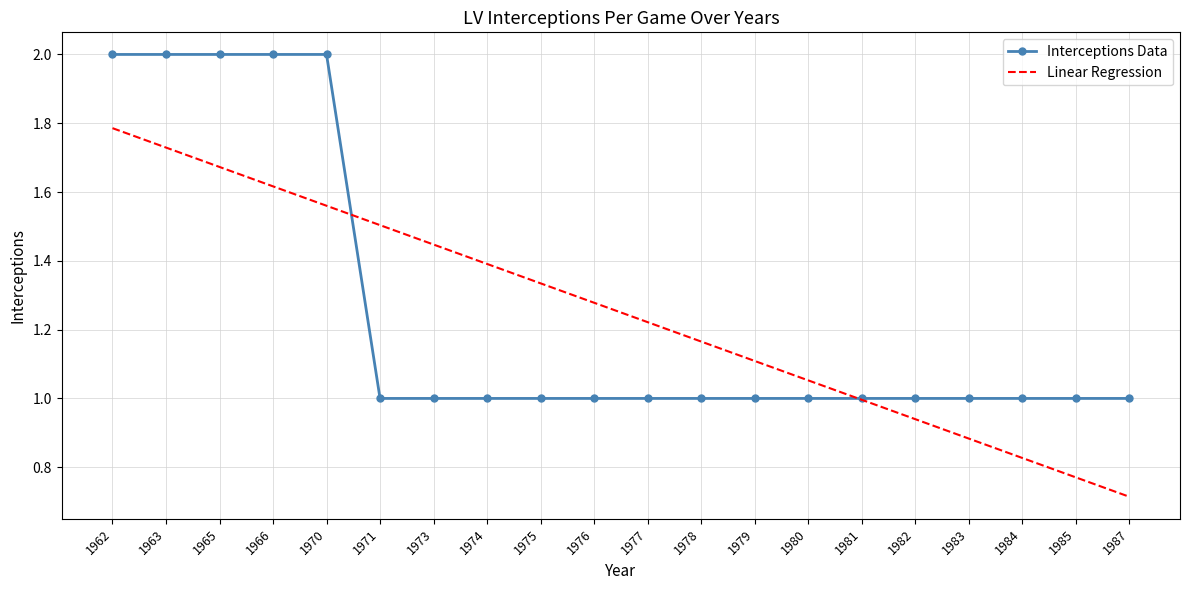

What is the total value across all series at 1962?

3.8